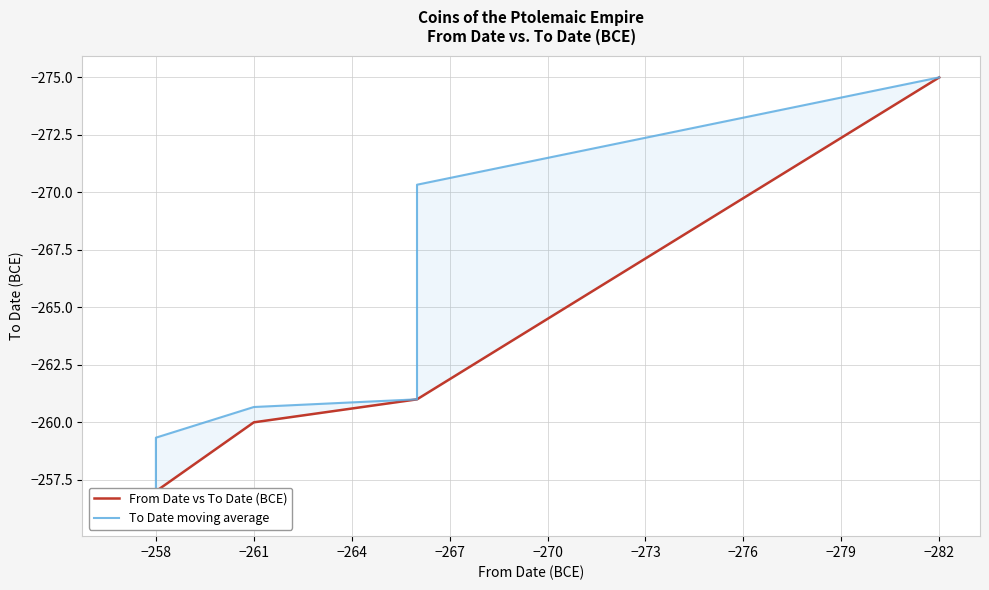

True or false: From Date vs To Date (BCE) and To Date moving average intersect in this chart.

False